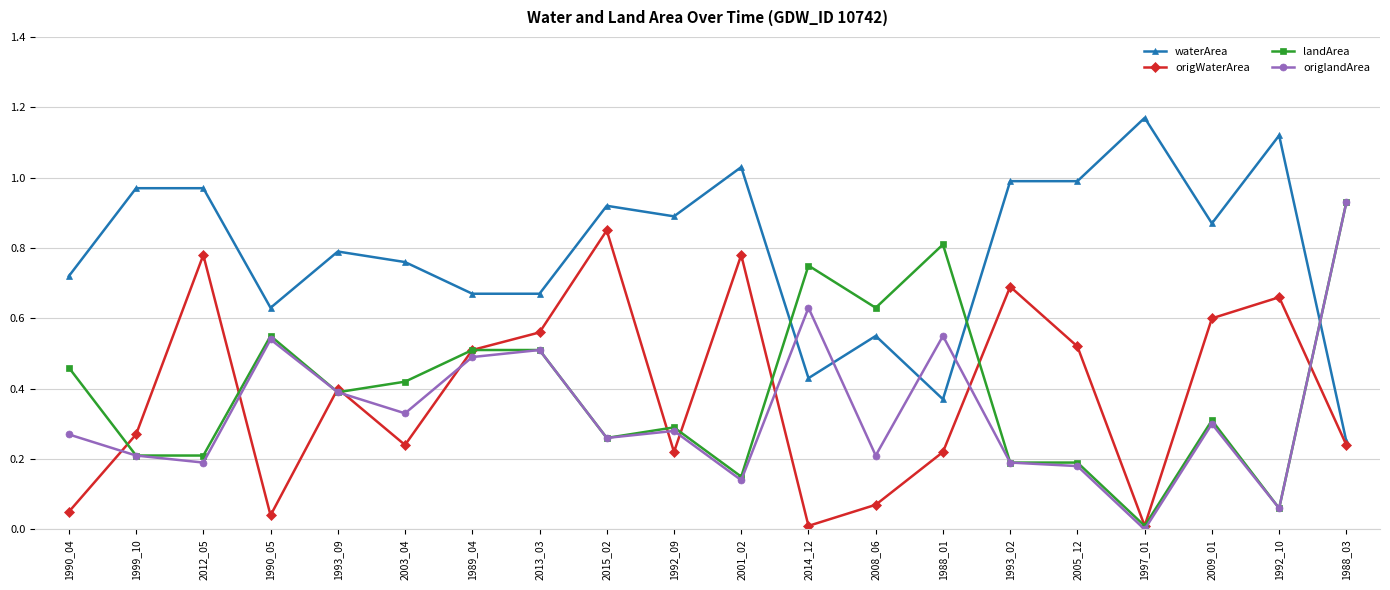

Which category has the highest value in the origlandArea series?

1988_03